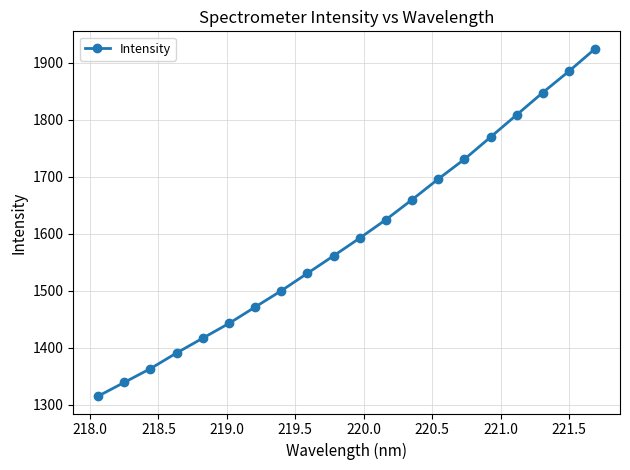

What is the sum of all values?

31878.8